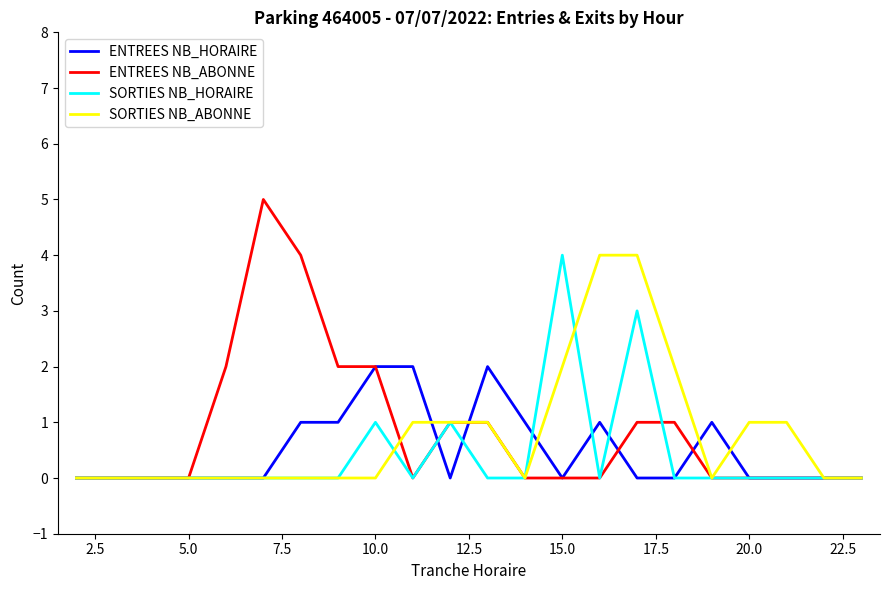

Which series has the widest spread of values?

ENTREES NB_ABONNE